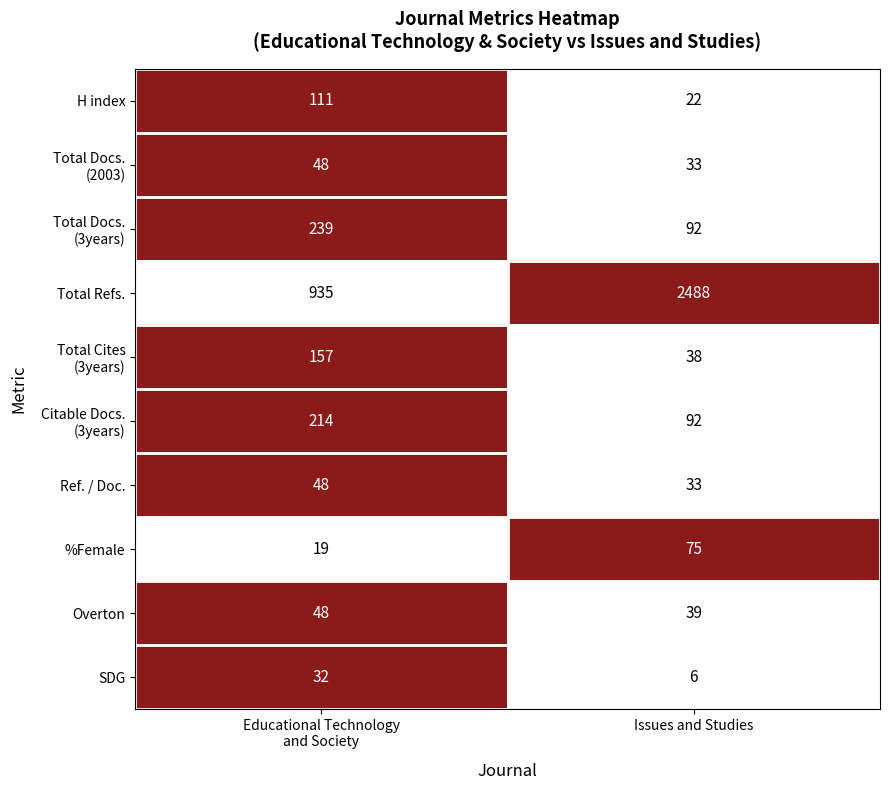

What is the difference between the maximum and minimum values in the Ref. / Doc. series?

15